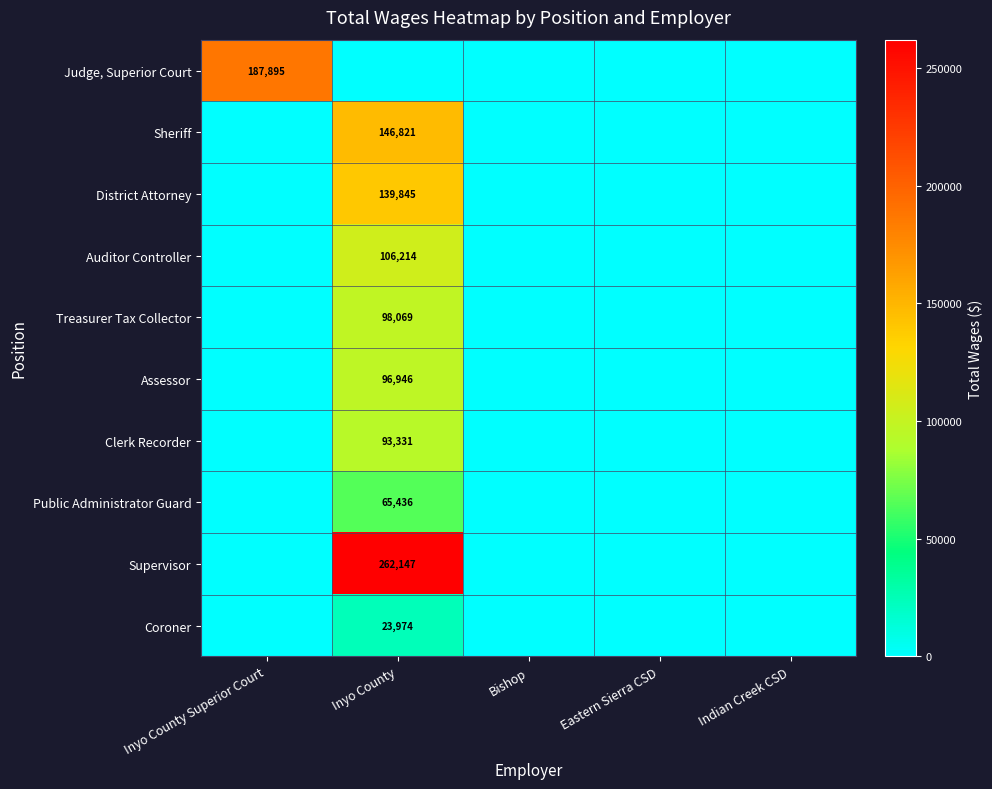

Is it true that Auditor Controller equals 106214 at Inyo County?

True